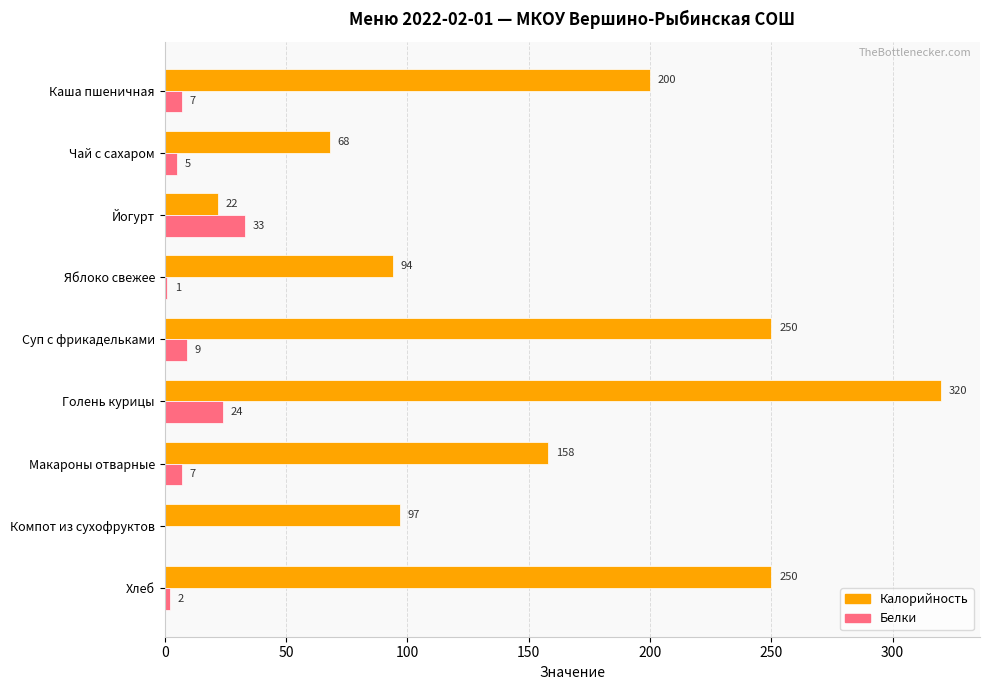

How many categories are shown in the chart?

9